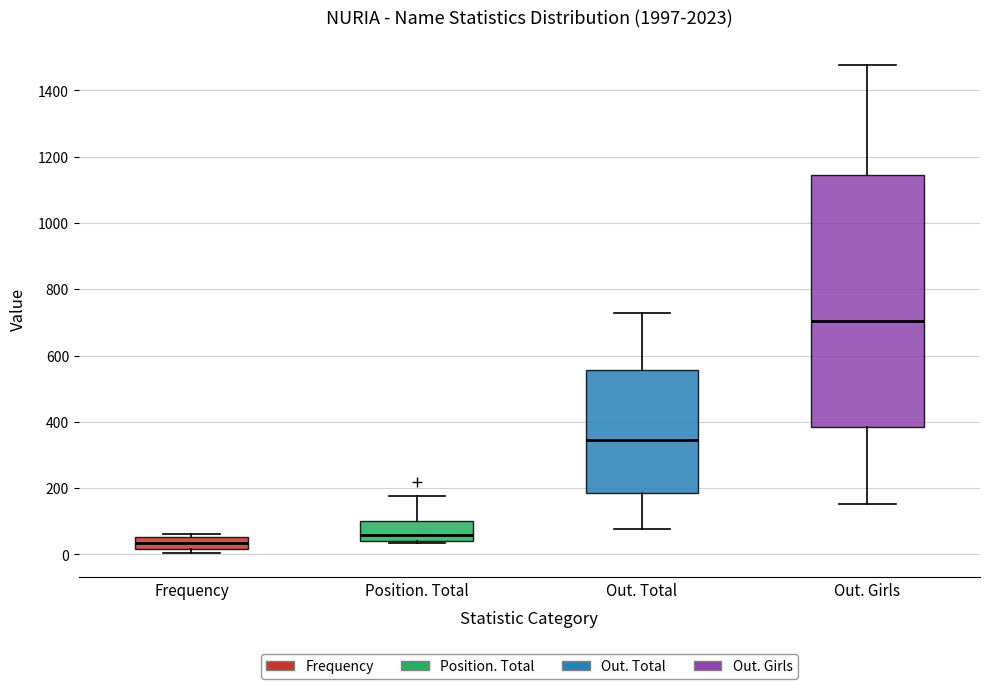

Where does the median line of the box for Position. Total sit on the y-axis? The values are not printed on the chart, so give them approximately, as read against the axis.

60